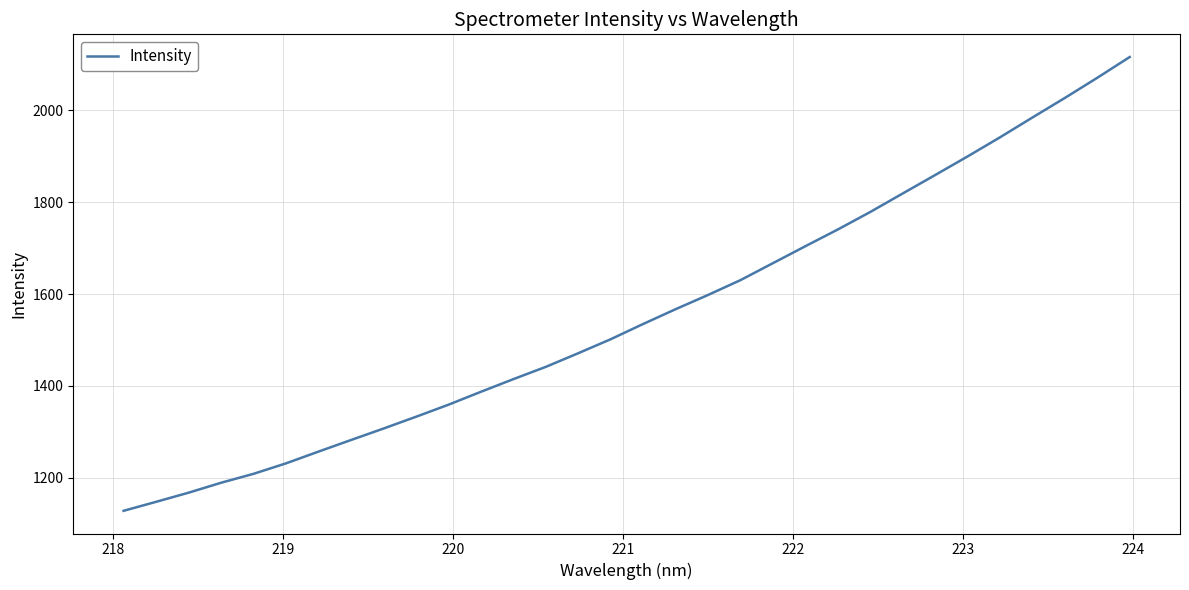

What is the difference between the maximum and minimum values?

988.4